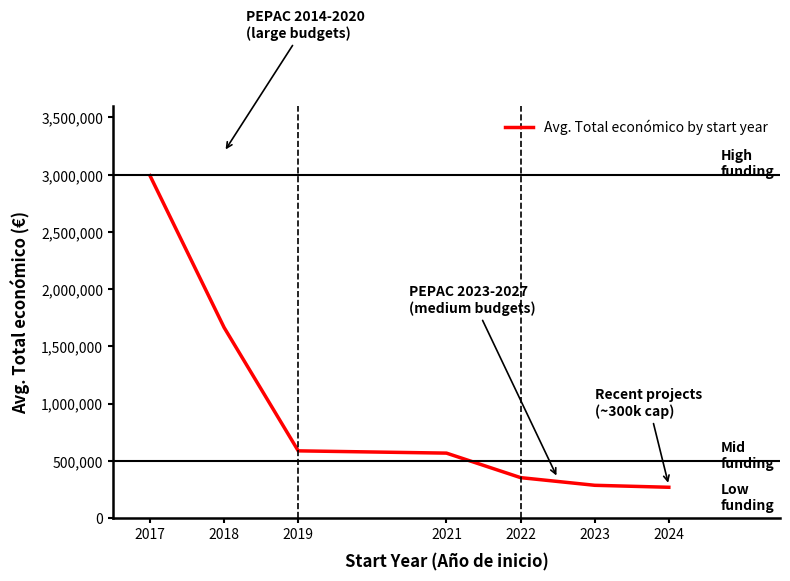

The chart shows a value of 587734.0 at 2019. True or false?

True